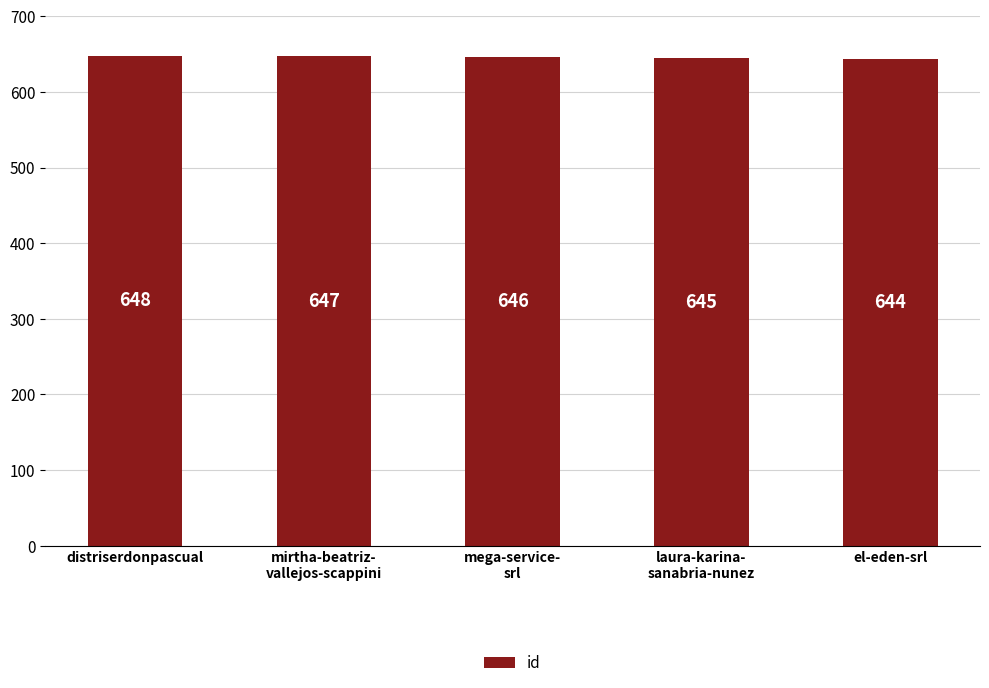

Where is the data nearest to the value 646?

mega-service-
srl